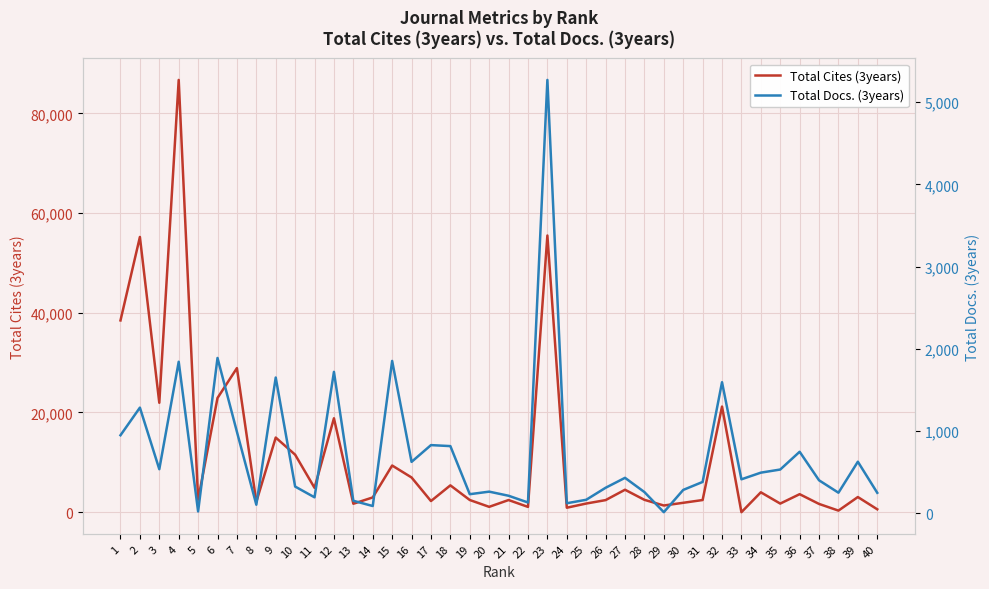

Reading left to right, what are all the values shown in this chart?

Total Cites (3years): 1=38463	2=55204	3=21944	4=86700	5=2511	6=22909	7=28897	8=2076	9=14970	10=11536	11=4886	12=18835	13=1695	14=2962	15=9363	16=6965	17=2237	18=5382	19=2445	20=1075	21=2438	22=1063	23=55494	24=897	25=1736	26=2424	27=4503	28=2482	29=1342	30=1886	31=2440	32=21185	33=0	34=3992	35=1727	36=3613	37=1657	38=320	39=3040	40=581
Total Docs. (3years): 1=949	2=1285	3=536	4=1843	5=22	6=1889	7=991	8=104	9=1651	10=325	11=194	12=1720	13=152	14=88	15=1853	16=625	17=829	18=817	19=232	20=263	21=213	22=131	23=5271	24=122	25=164	26=310	27=431	28=258	29=13	30=284	31=381	32=1594	33=413	34=494	35=532	36=748	37=401	38=250	39=627	40=249